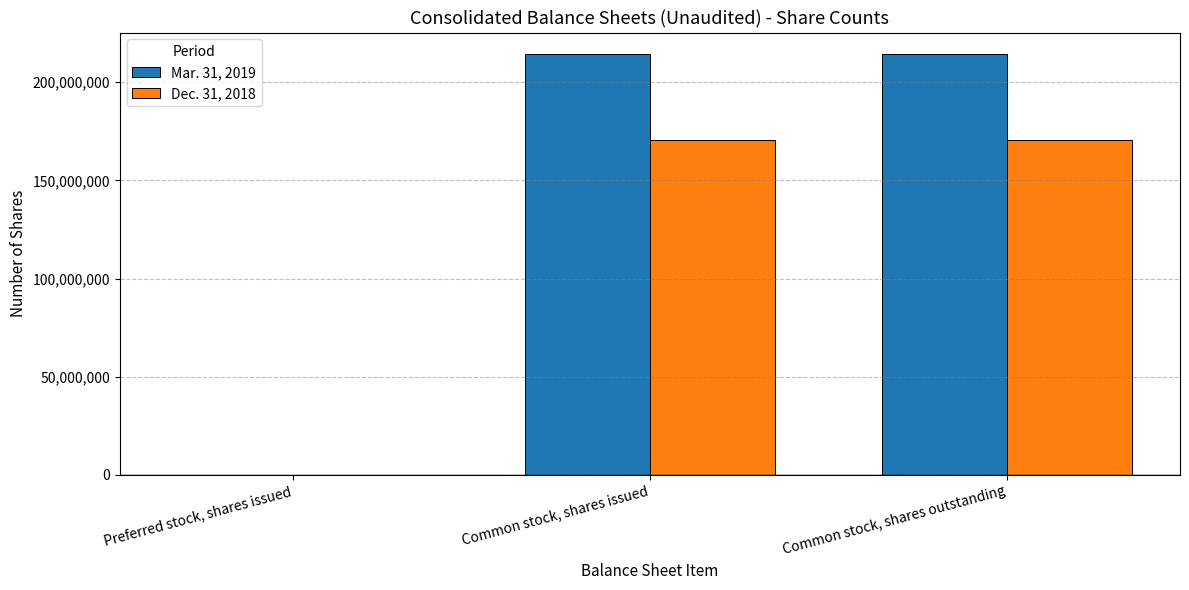

What is the maximum value shown in the chart?

214612327